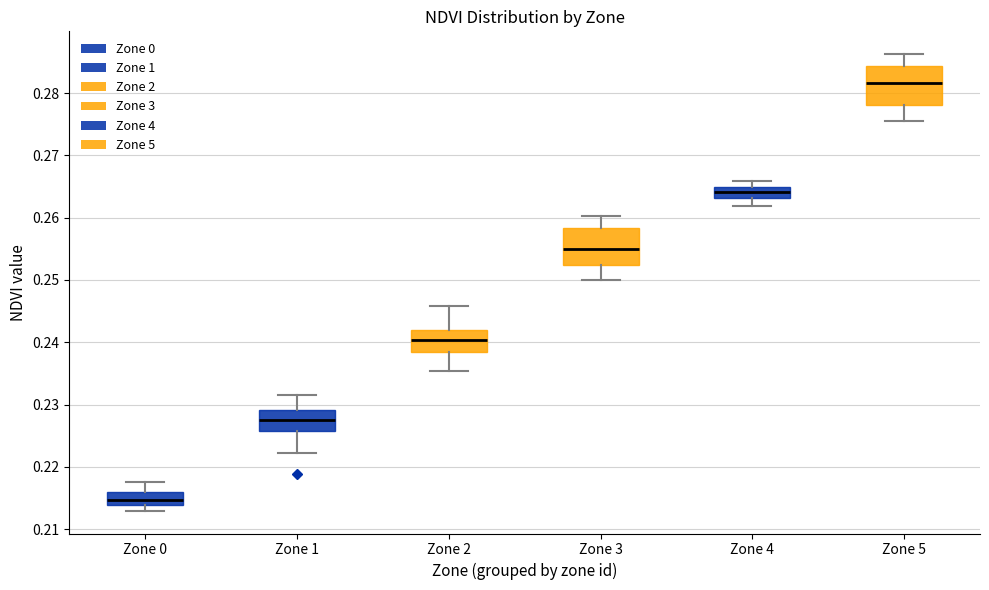

Reading left to right, read every box against the y-axis: the position of its median line, the range the box covers, and the ends of its whiskers. The values are not printed on the chart, so give them approximately, as read against the axis.

Zone 0: median 0.215, box 0.214 to 0.216, whiskers 0.213 to 0.218
Zone 1: median 0.227, box 0.226 to 0.229, whiskers 0.222 to 0.232
Zone 2: median 0.240, box 0.238 to 0.242, whiskers 0.235 to 0.246
Zone 3: median 0.255, box 0.252 to 0.258, whiskers 0.250 to 0.260
Zone 4: median 0.264, box 0.263 to 0.265, whiskers 0.262 to 0.266
Zone 5: median 0.282, box 0.278 to 0.284, whiskers 0.276 to 0.286